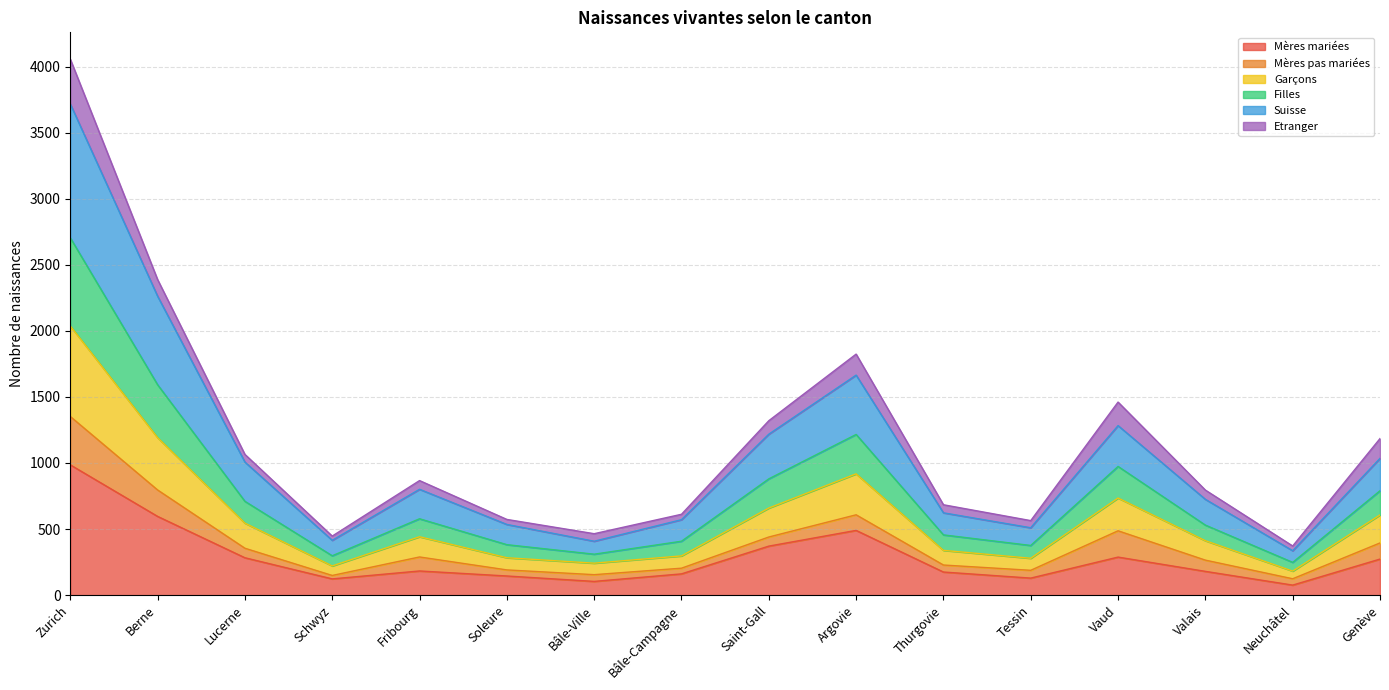

What is the total value across all series at Saint-Gall?

1320